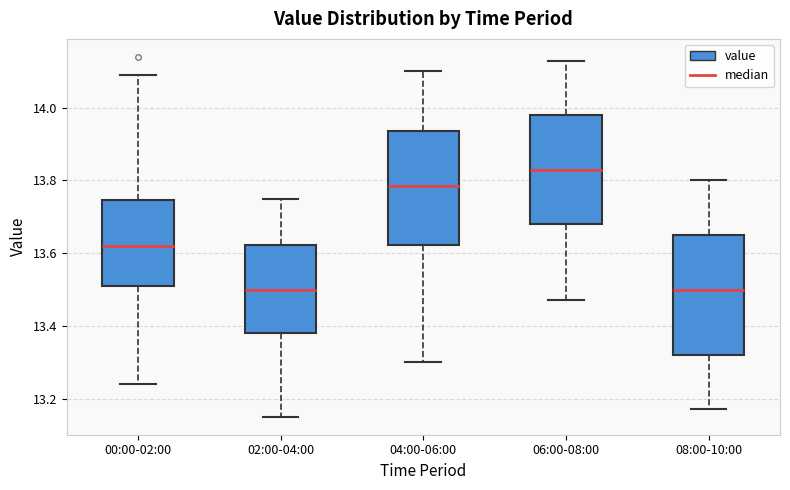

Reading left to right, transcribe this box plot: for each box, give where its median line is, the range the box spans, and where its two whiskers end, as read against the y-axis. The values are not printed on the chart, so give them approximately, as read against the axis.

00:00-02:00: median 13.62, box 13.52 to 13.74, whiskers 13.24 to 14.10
02:00-04:00: median 13.50, box 13.38 to 13.62, whiskers 13.16 to 13.76
04:00-06:00: median 13.78, box 13.62 to 13.94, whiskers 13.30 to 14.10
06:00-08:00: median 13.84, box 13.68 to 13.98, whiskers 13.48 to 14.14
08:00-10:00: median 13.50, box 13.32 to 13.66, whiskers 13.18 to 13.80